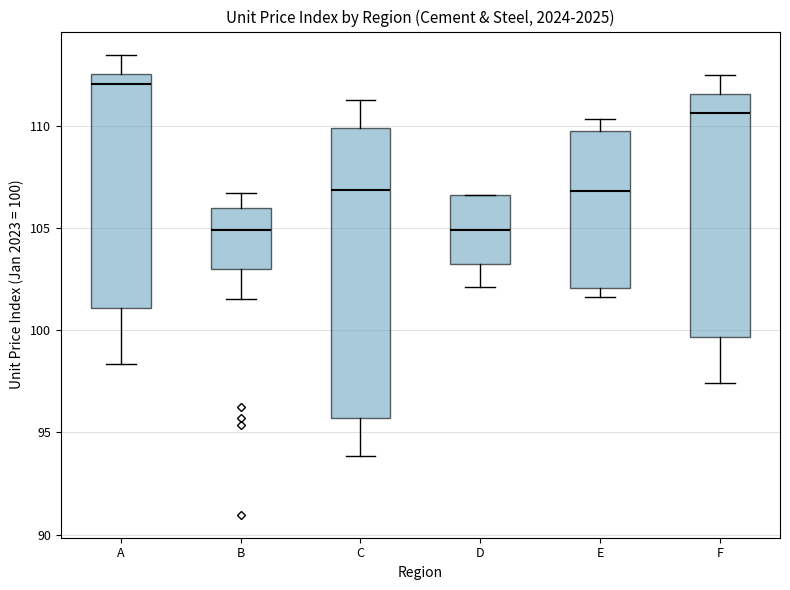

Comparing the boxes themselves (not the whiskers), which one is the tallest?

C